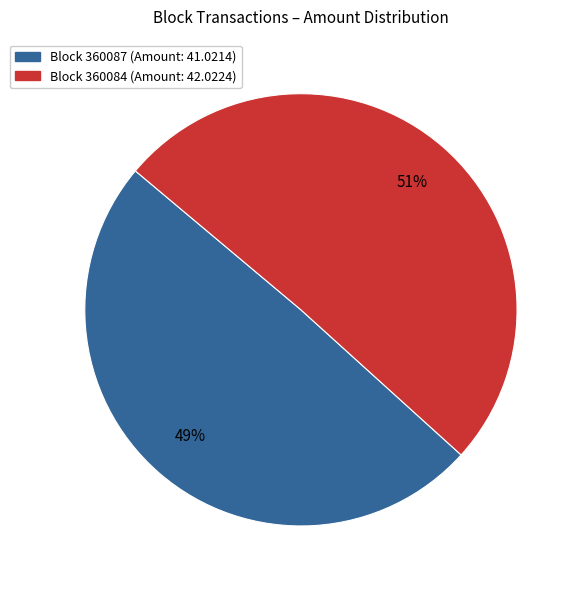

Does any single category account for the majority?

Yes